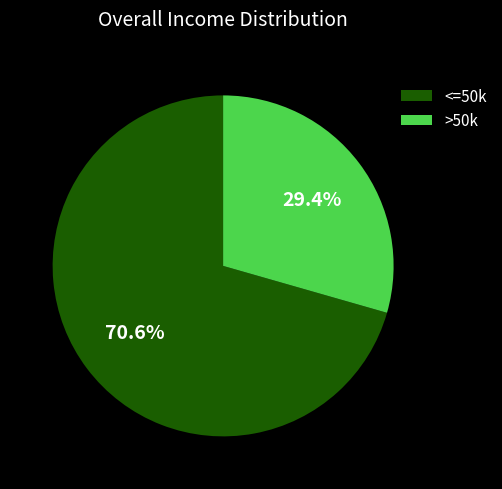

Rank the categories by value from highest to lowest.

<=50k, >50k